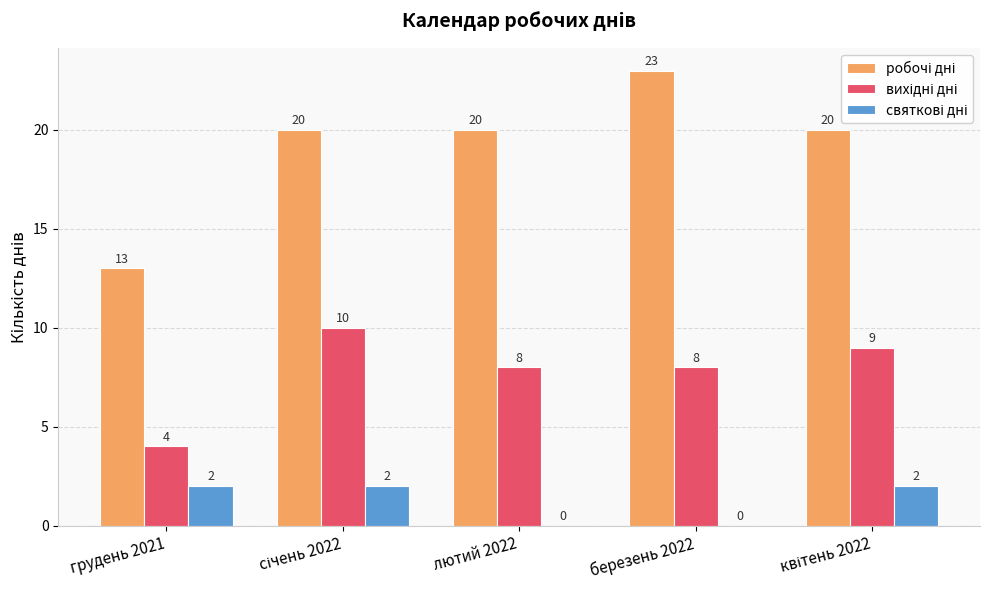

What is the total value across all series at березень 2022?

31